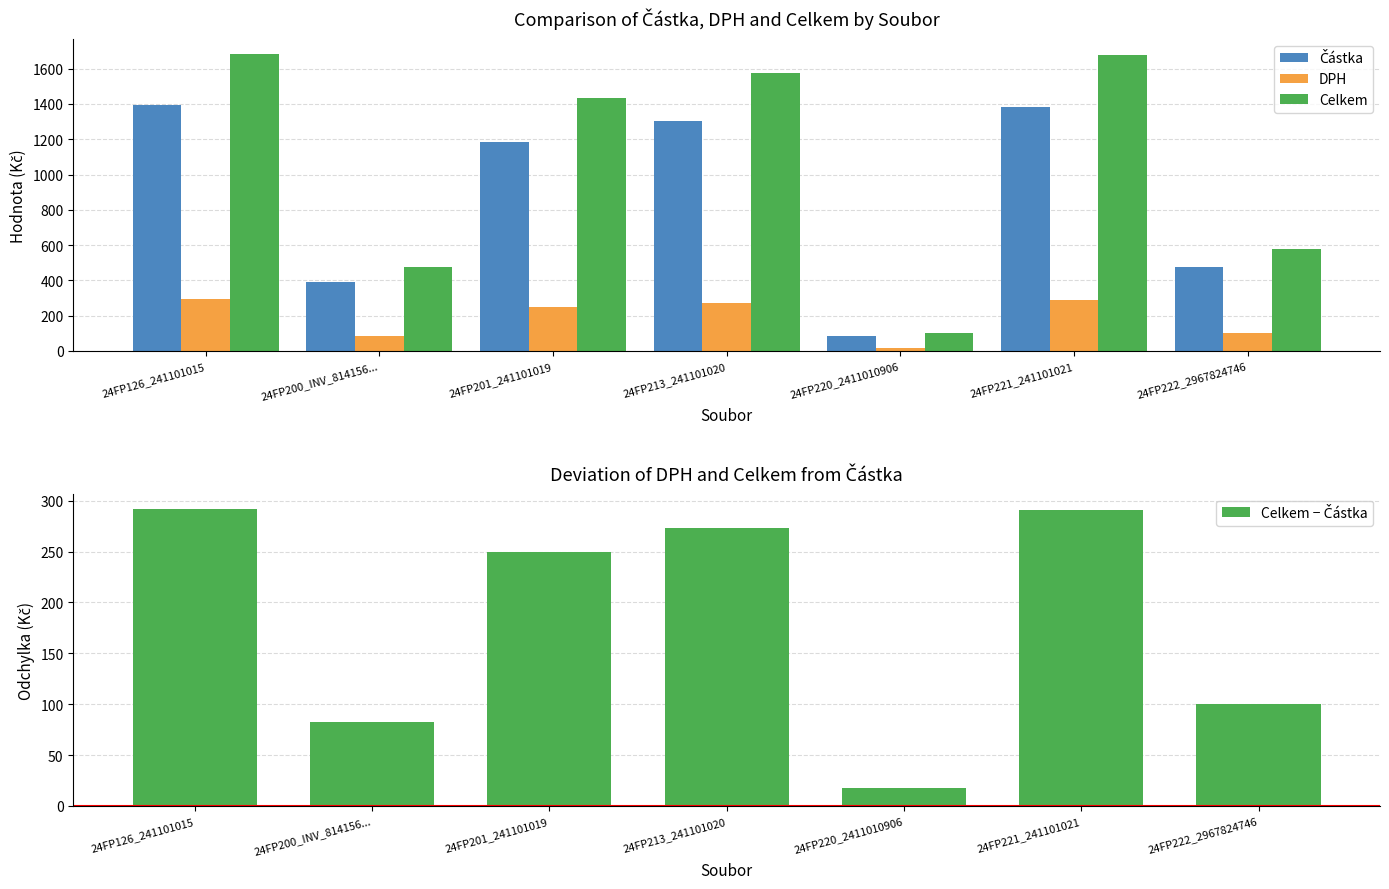

Count the number of categories in the chart.

7